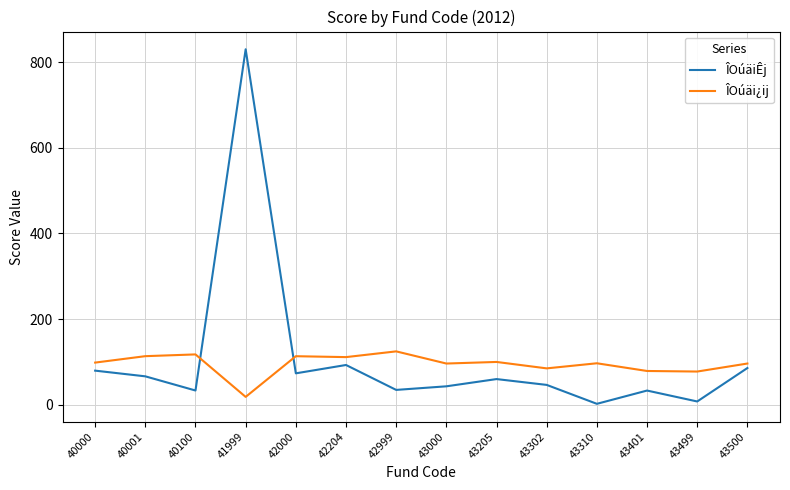

At 43310, list the series in order from largest to smallest.

ÎOúäi¿ij, ÎOúäiÊj